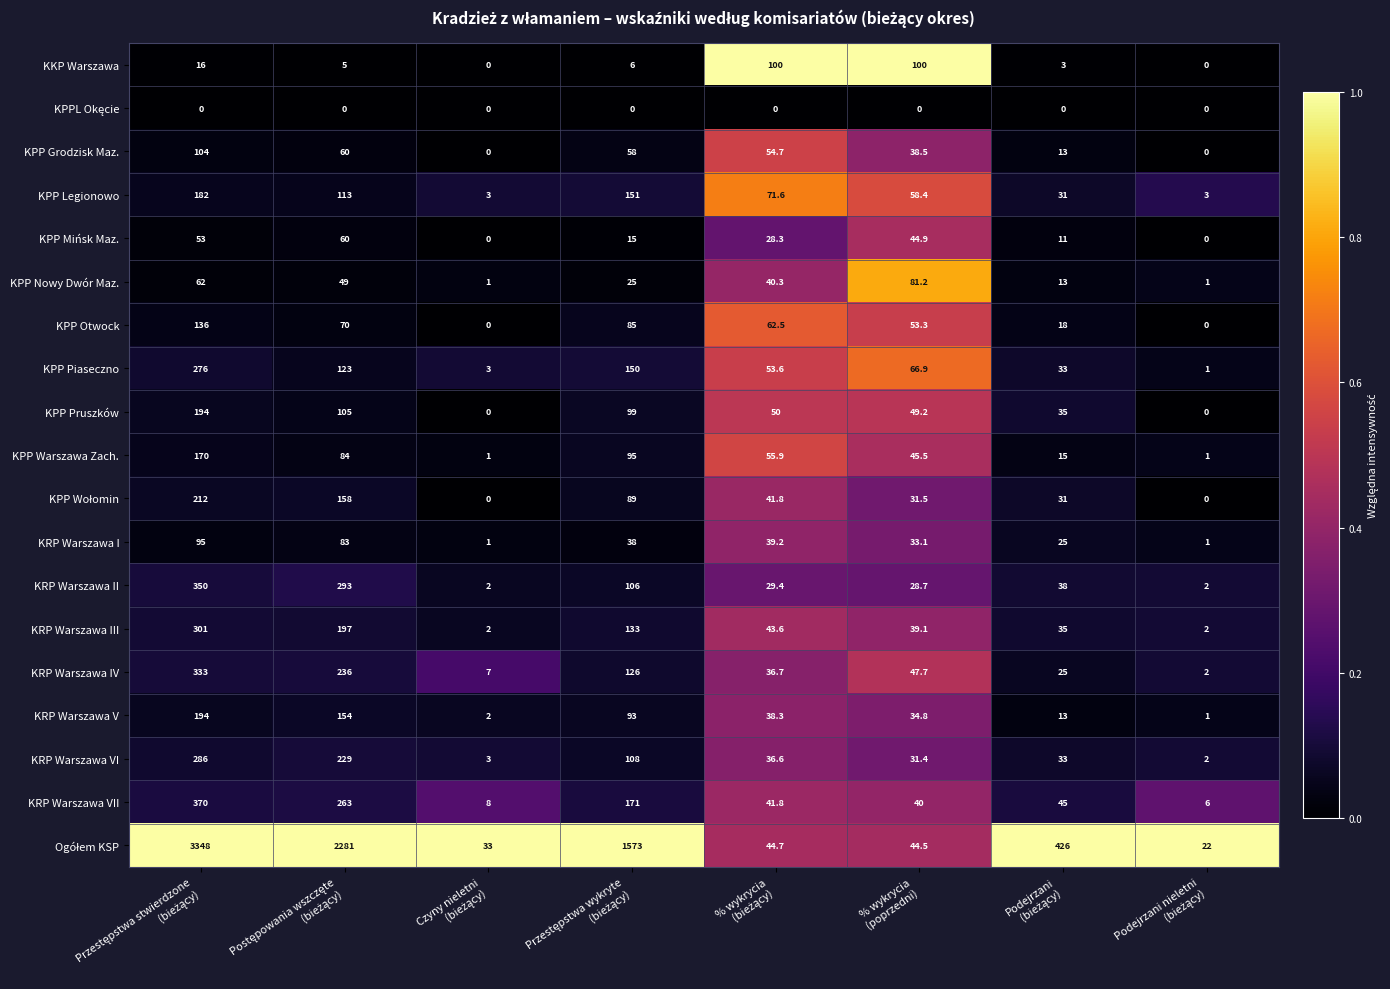

What is the maximum value shown in the chart?

3348.0